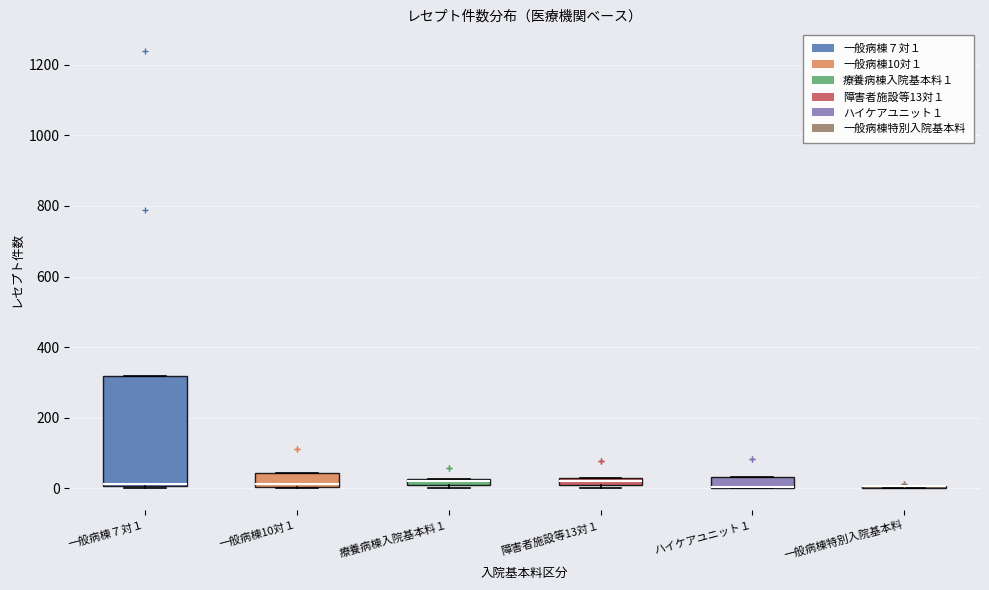

Where is the upper edge of the box for ハイケアユニット１ on the y-axis? The values are not printed on the chart, so give them approximately, as read against the axis.

40